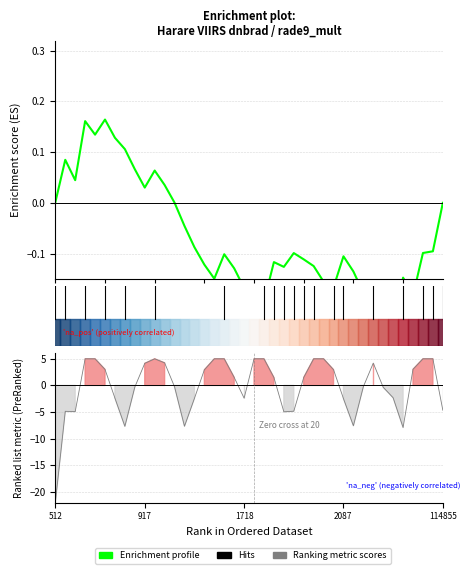

How many data points are above 0?

13